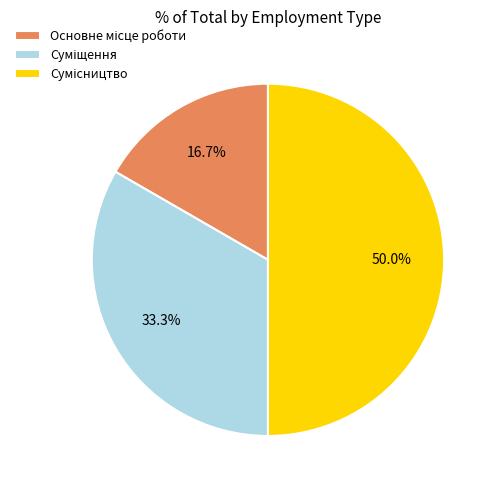

To the nearest percent, what is the combined percentage of Сумісництво and Суміщення?

83%